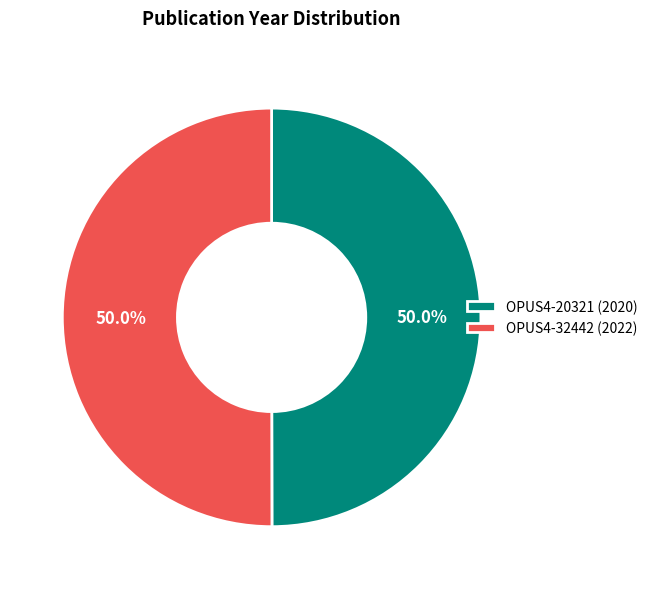

Combined, what portion of the pie is OPUS4-32442 (2022) and OPUS4-20321 (2020)?

100.0%